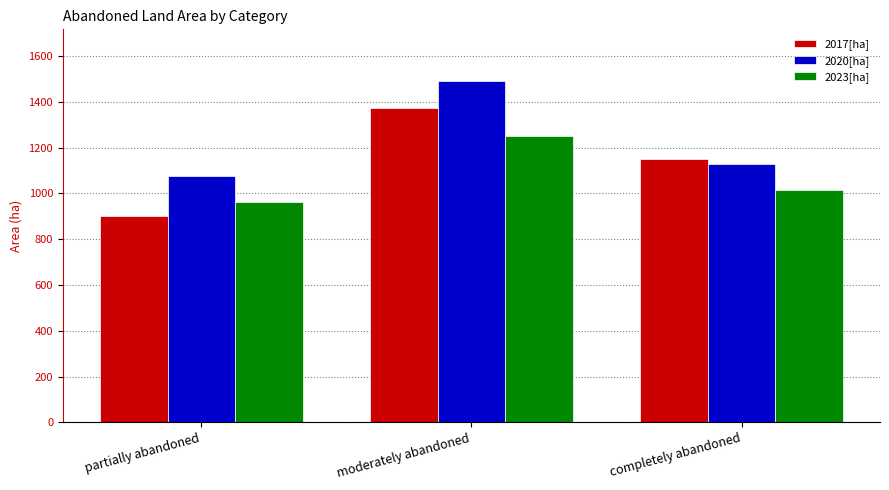

What is the difference between the highest and lowest values at moderately abandoned?

241.9